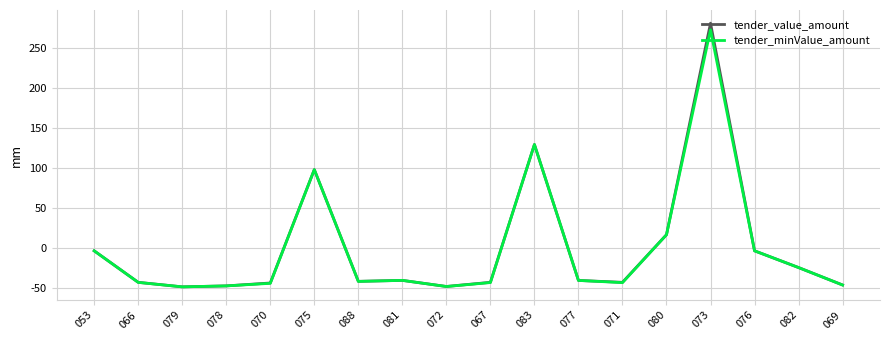

The tender_minValue_amount series shows -41.0 at 077. True or false?

True